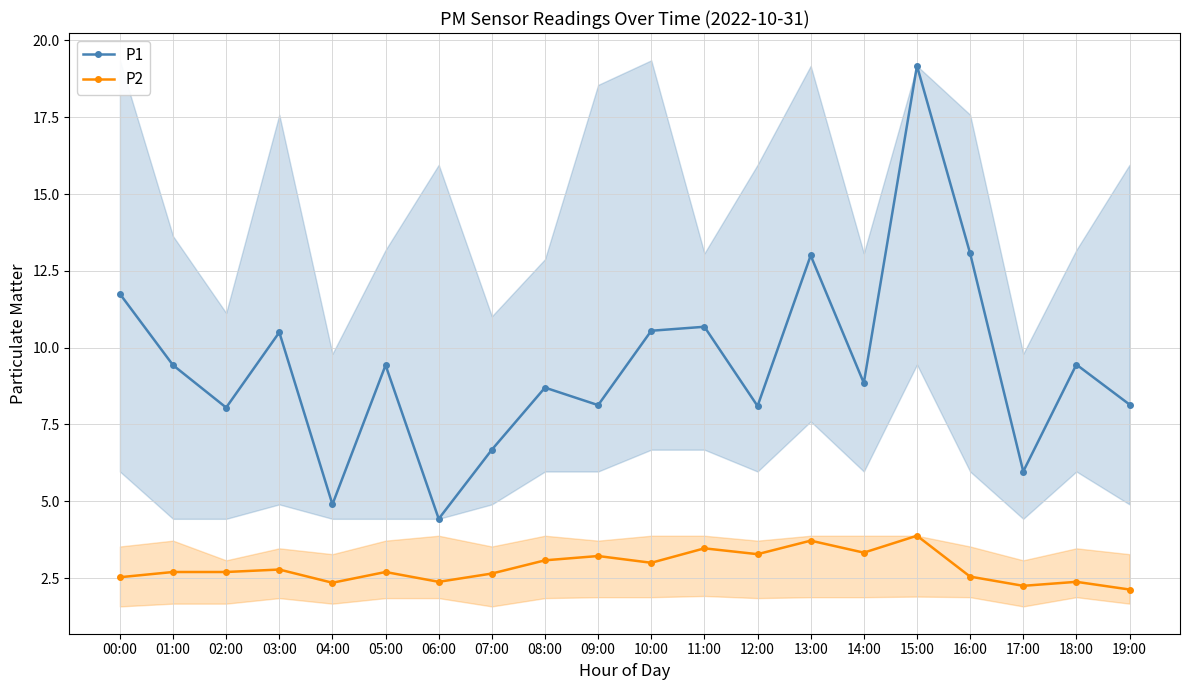

Which series has the largest total across all categories?

P1